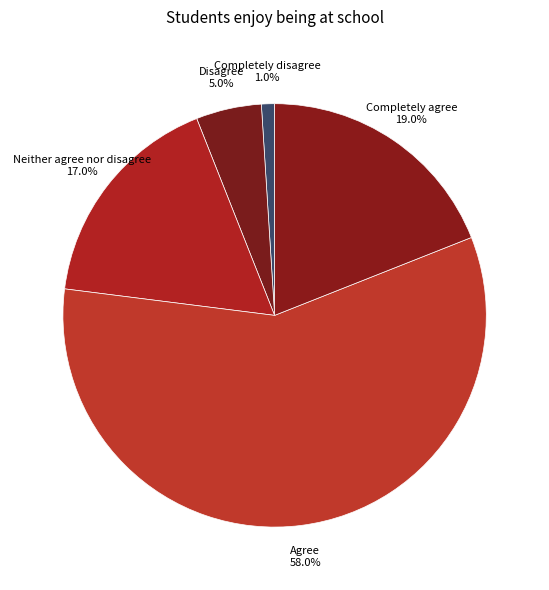

Which category accounts for the majority?

Agree